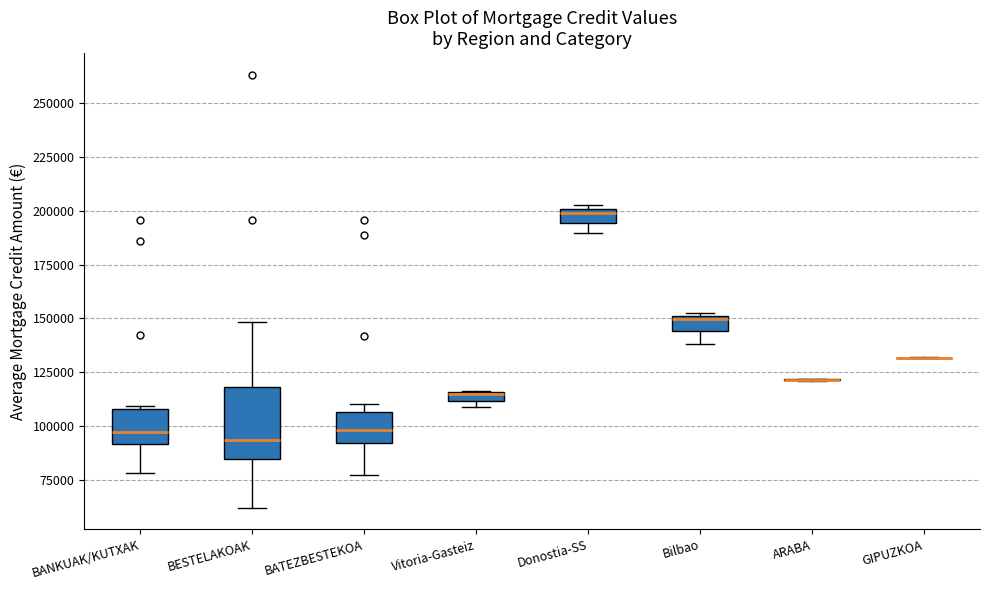

Which box is the tallest, from its lower edge to its upper edge?

BESTELAKOAK